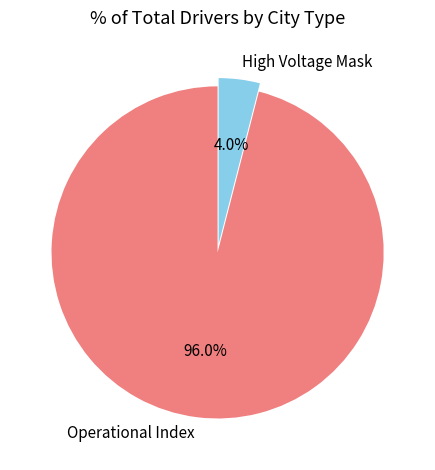

Is High Voltage Mask the majority of the pie?

No